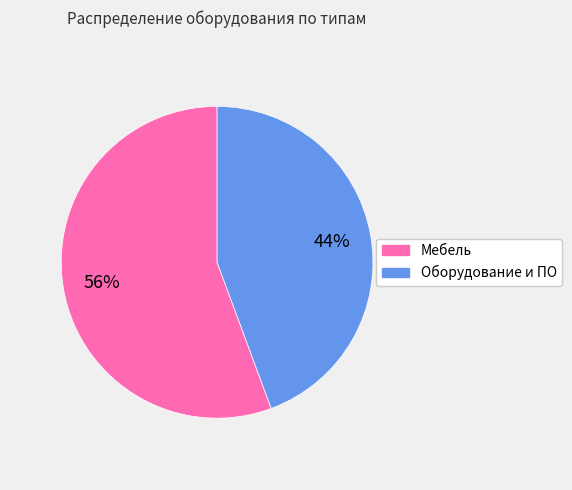

Rank the categories by value from lowest to highest.

Оборудование и ПО, Мебель